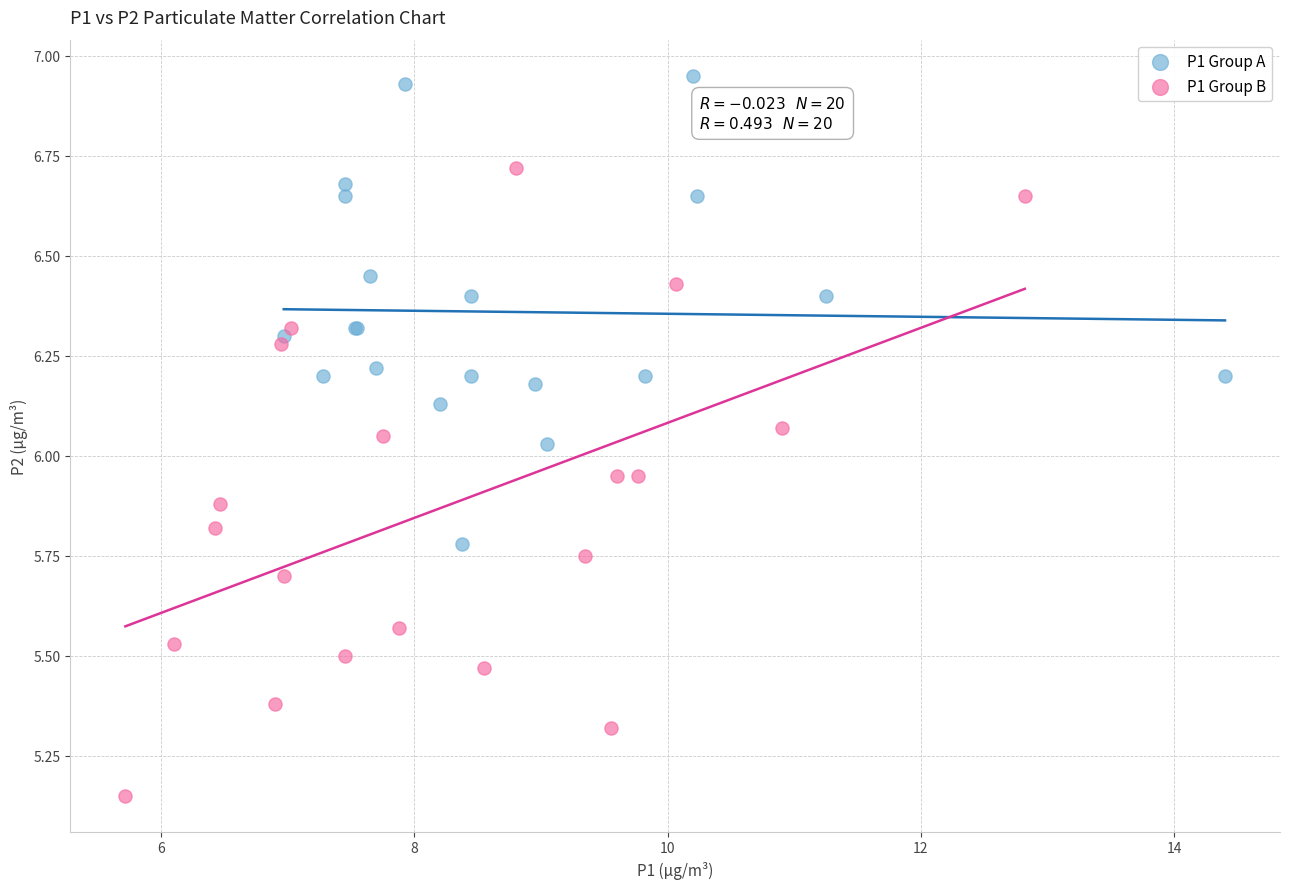

What are all the series names shown in the legend?

P1 Group A, P1 Group B